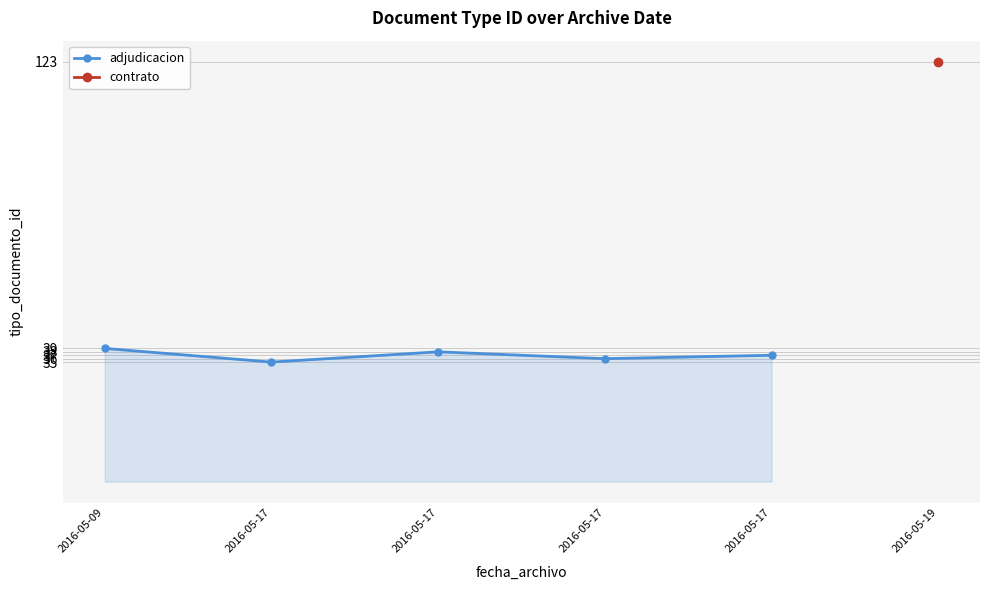

What is the greatest value displayed?

39